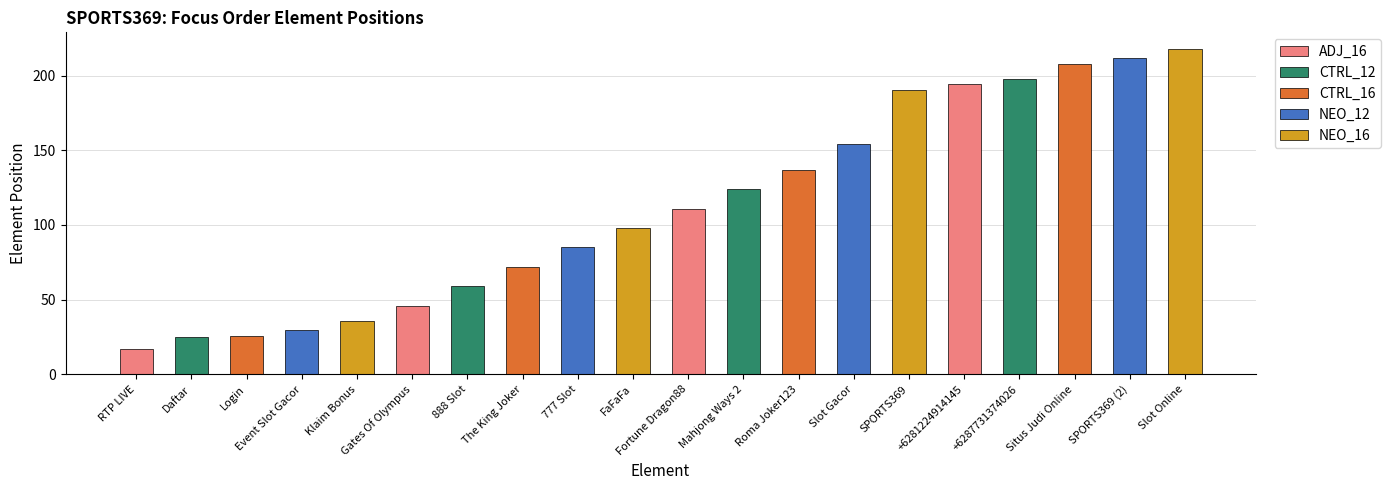

What is the change in value from RTP LIVE to Login?

+9